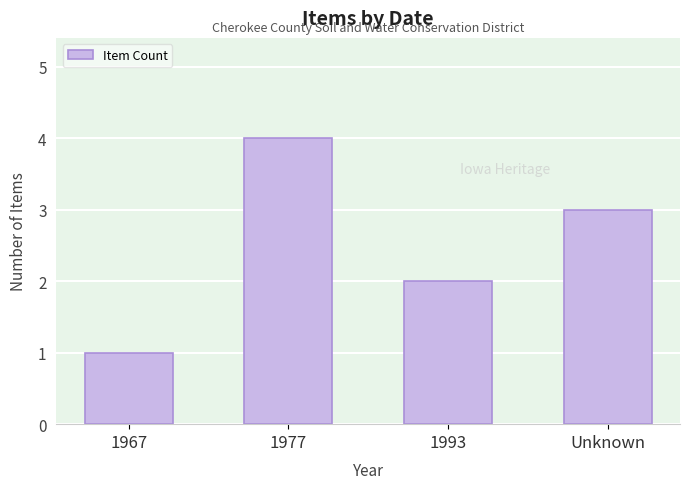

Reading left to right, transcribe all the data shown in this chart.

1967=1	1977=4	1993=2	Unknown=3